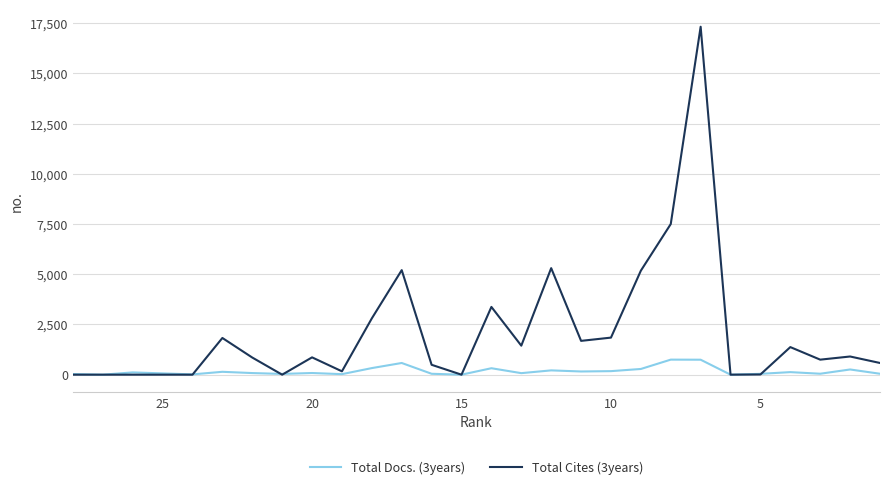

List the series in order of their peak value, lowest first.

Total Docs. (3years), Total Cites (3years)